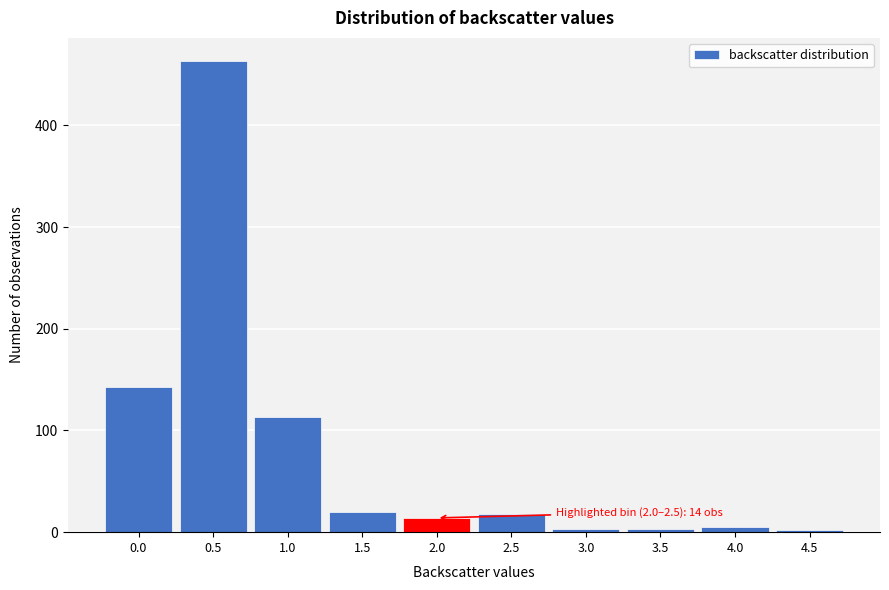

Is it true that the value at 1.0 is 177?

False